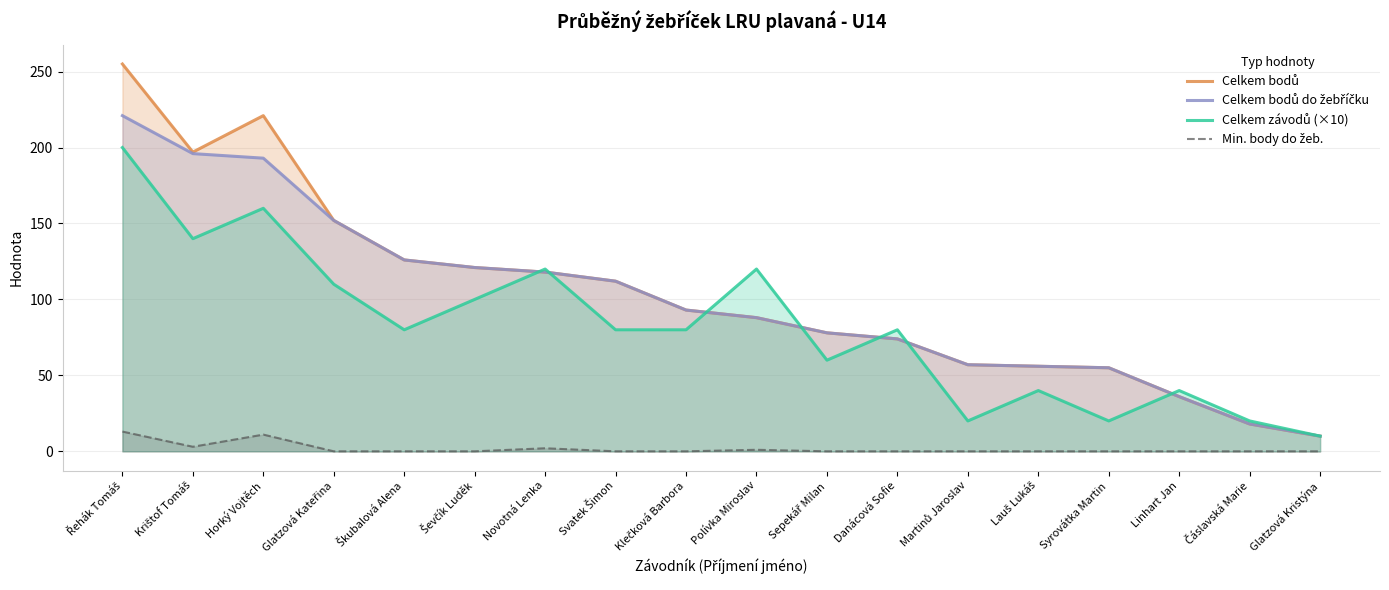

List the series in order of their peak value, lowest first.

Min. body do žeb., Celkem závodů (×10), Celkem bodů do žebříčku, Celkem bodů